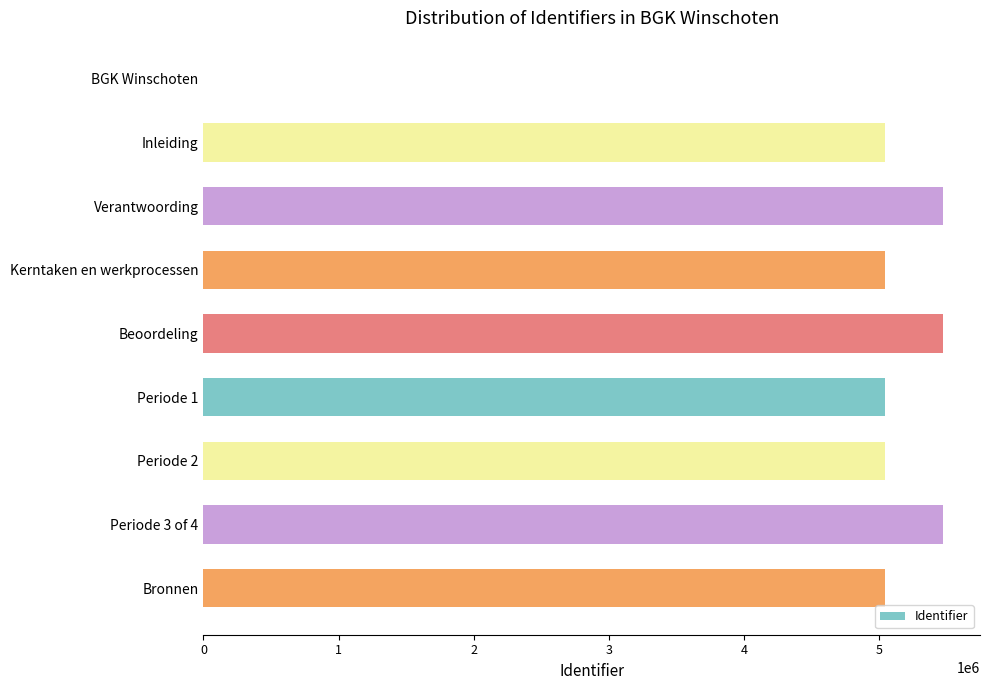

What is the change in value from Kerntaken en werkprocessen to Periode 3 of 4?

+430363